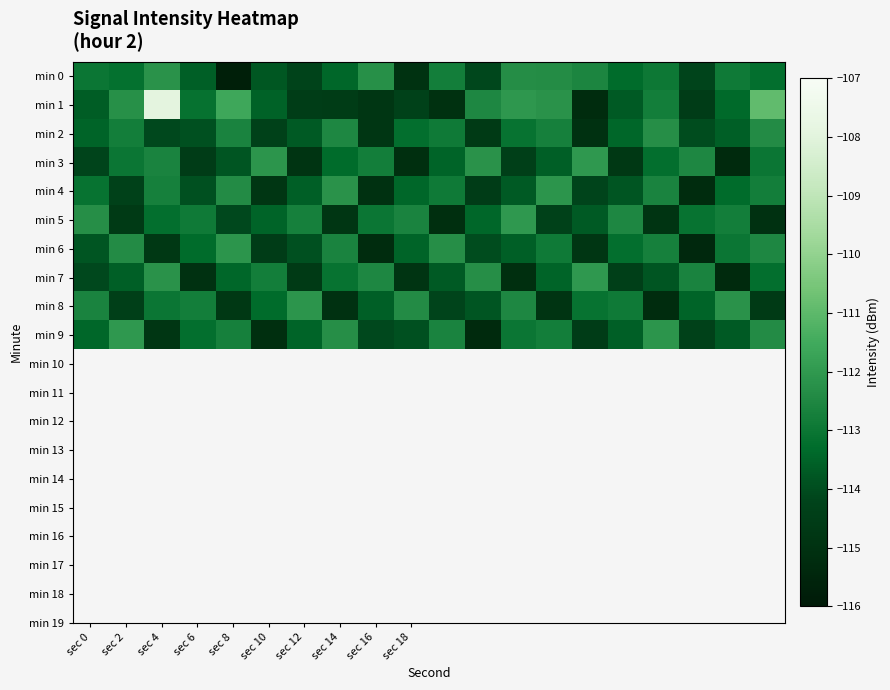

Reading left to right, list all the values displayed in this chart.

min 0: -113.0	-113.2	-112.2	-113.6	-115.8	-113.8	-114.2	-113.4	-112.2	-115.0	-112.8	-114.1	-112.3	-112.4	-112.6	-113.3	-112.9	-114.2	-112.9	-113.2
min 1: -113.6	-112.3	-107.9	-113.1	-111.6	-113.5	-114.5	-114.6	-114.8	-114.3	-115.0	-112.5	-112.0	-112.2	-115.2	-113.7	-112.8	-114.5	-113.3	-110.9
min 2: -113.5	-112.8	-114.1	-113.9	-112.6	-114.3	-113.7	-112.5	-114.8	-113.2	-112.9	-114.6	-113.1	-112.7	-115.0	-113.4	-112.3	-114.0	-113.6	-112.4
min 3: -114.2	-113.0	-112.6	-114.5	-113.8	-112.1	-114.9	-113.3	-112.8	-115.1	-113.5	-112.2	-114.4	-113.6	-112.0	-114.7	-113.2	-112.5	-115.3	-113.0
min 4: -113.1	-114.3	-112.7	-113.9	-112.4	-114.8	-113.6	-112.2	-115.0	-113.4	-112.9	-114.5	-113.7	-112.1	-114.2	-113.8	-112.6	-115.2	-113.3	-112.8
min 5: -112.3	-114.6	-113.2	-112.9	-114.1	-113.5	-112.7	-114.8	-113.0	-112.6	-115.1	-113.4	-112.0	-114.3	-113.7	-112.5	-114.9	-113.1	-112.8	-115.0
min 6: -113.8	-112.4	-114.7	-113.3	-112.1	-114.5	-113.9	-112.6	-115.2	-113.5	-112.3	-114.0	-113.6	-112.9	-114.8	-113.2	-112.7	-115.4	-113.0	-112.5
min 7: -114.1	-113.6	-112.2	-115.0	-113.4	-112.8	-114.6	-113.1	-112.5	-114.9	-113.7	-112.3	-115.1	-113.5	-112.0	-114.4	-113.8	-112.6	-115.3	-113.2
min 8: -112.6	-114.4	-113.0	-112.8	-114.7	-113.3	-112.1	-115.0	-113.6	-112.4	-114.2	-113.8	-112.5	-114.9	-113.1	-112.9	-115.2	-113.5	-112.2	-114.6
min 9: -113.4	-112.0	-114.8	-113.2	-112.7	-115.1	-113.5	-112.3	-114.1	-113.9	-112.6	-115.3	-113.0	-112.8	-114.5	-113.6	-112.1	-114.3	-113.7	-112.4